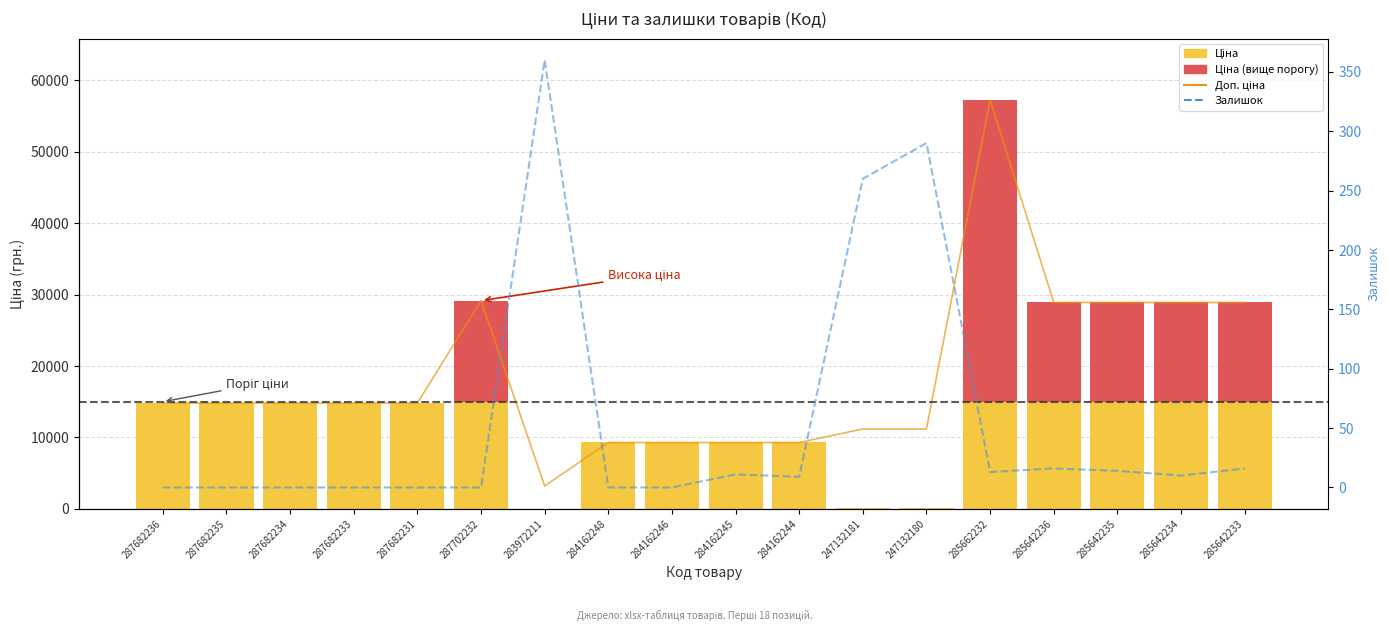

What is the label of the 11th bar from the left?

284162244